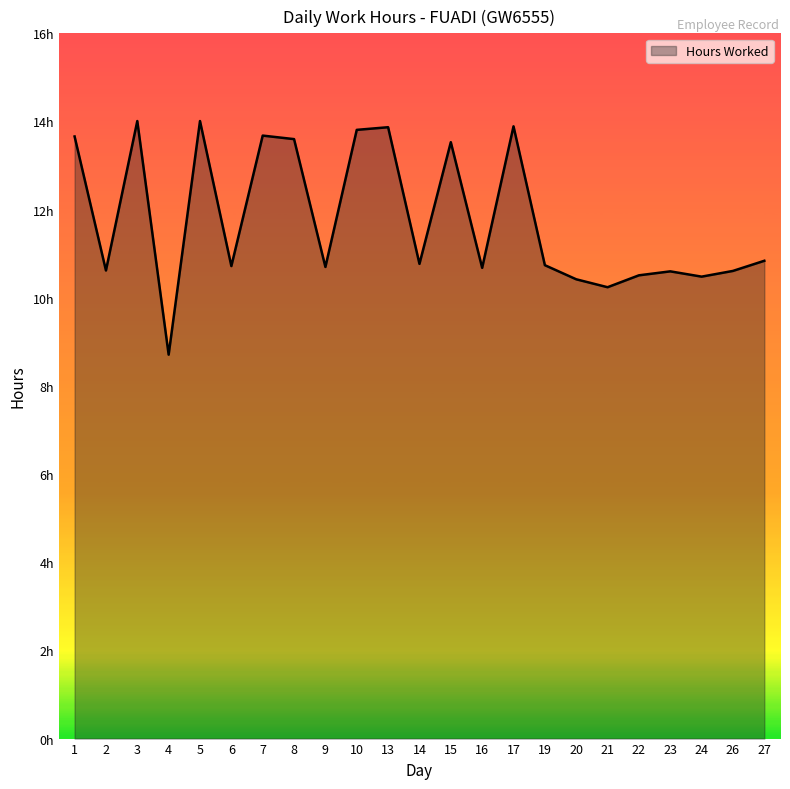

Does the chart display data point markers on the line(s)?

No